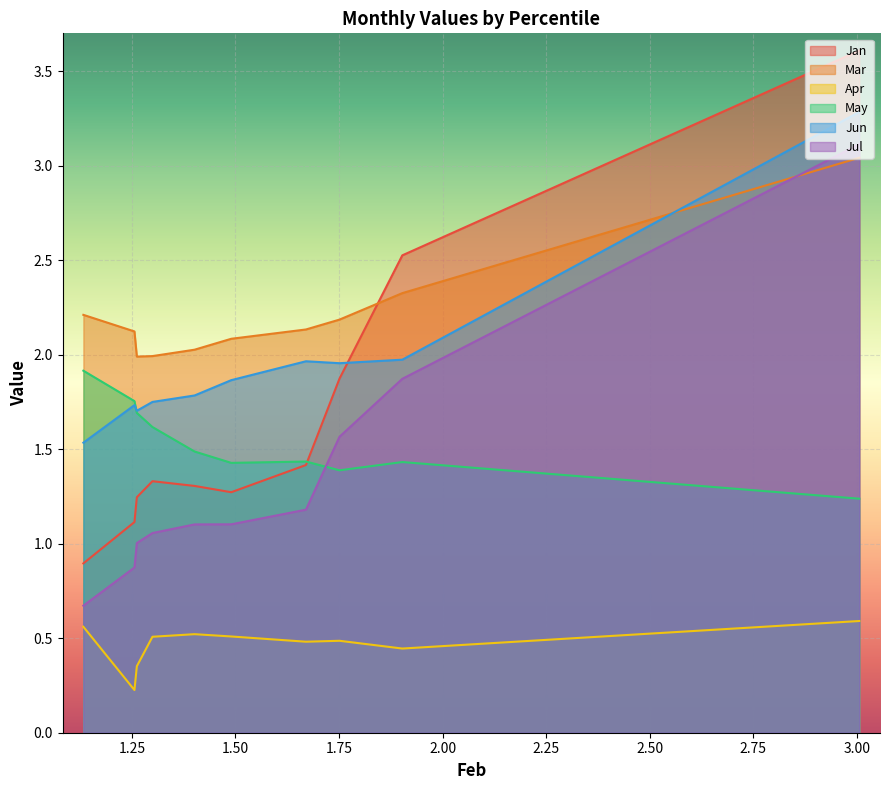

The value of Jan at pct85 is 1.1. True or false?

True